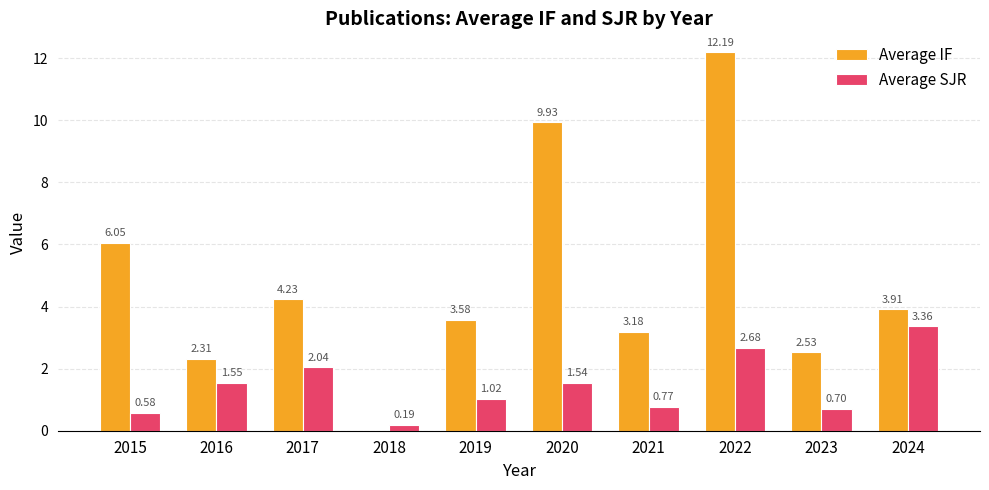

Which series changed the most between 2016 and 2022?

Average IF